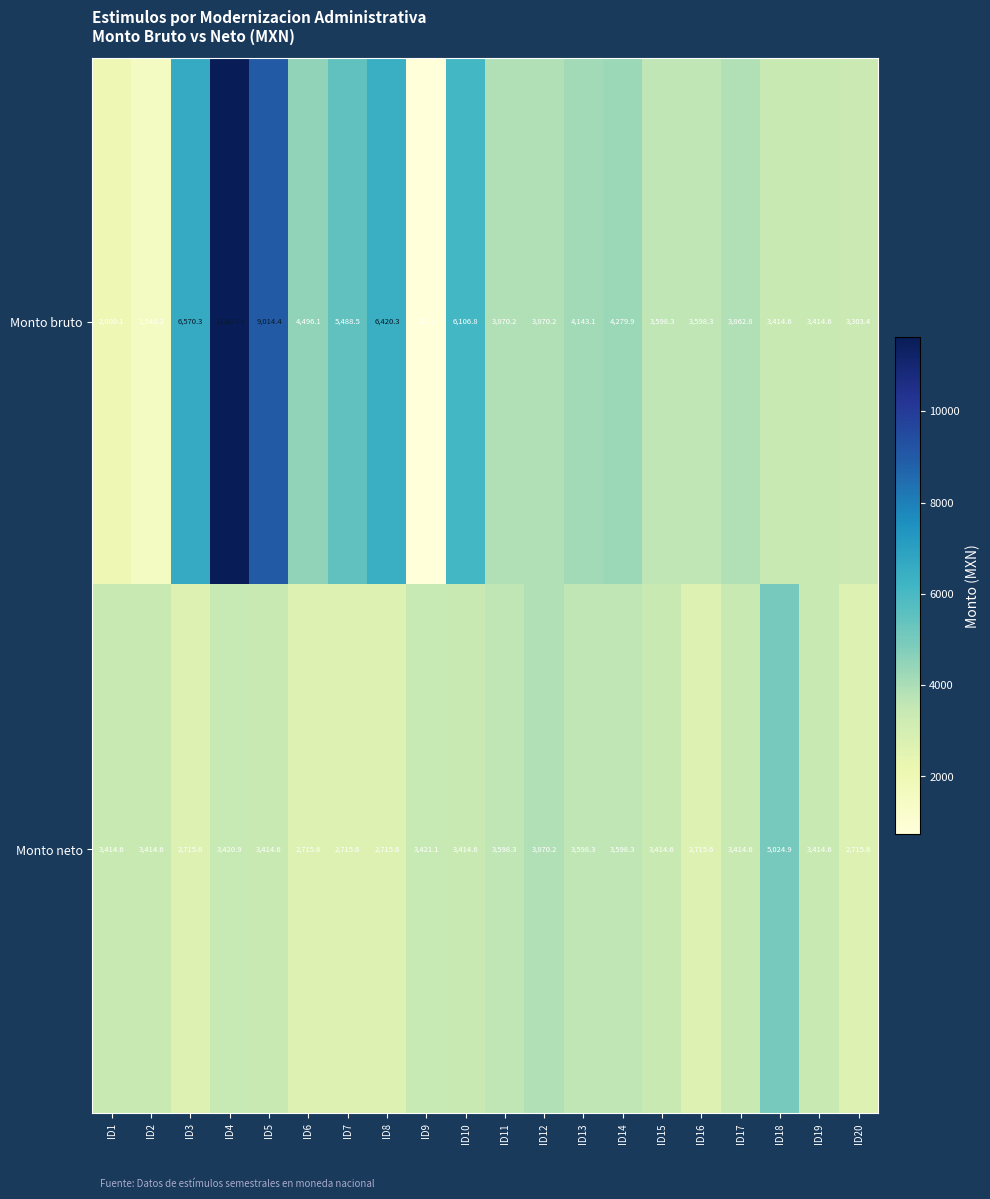

Which series has the largest total across all categories?

Monto bruto